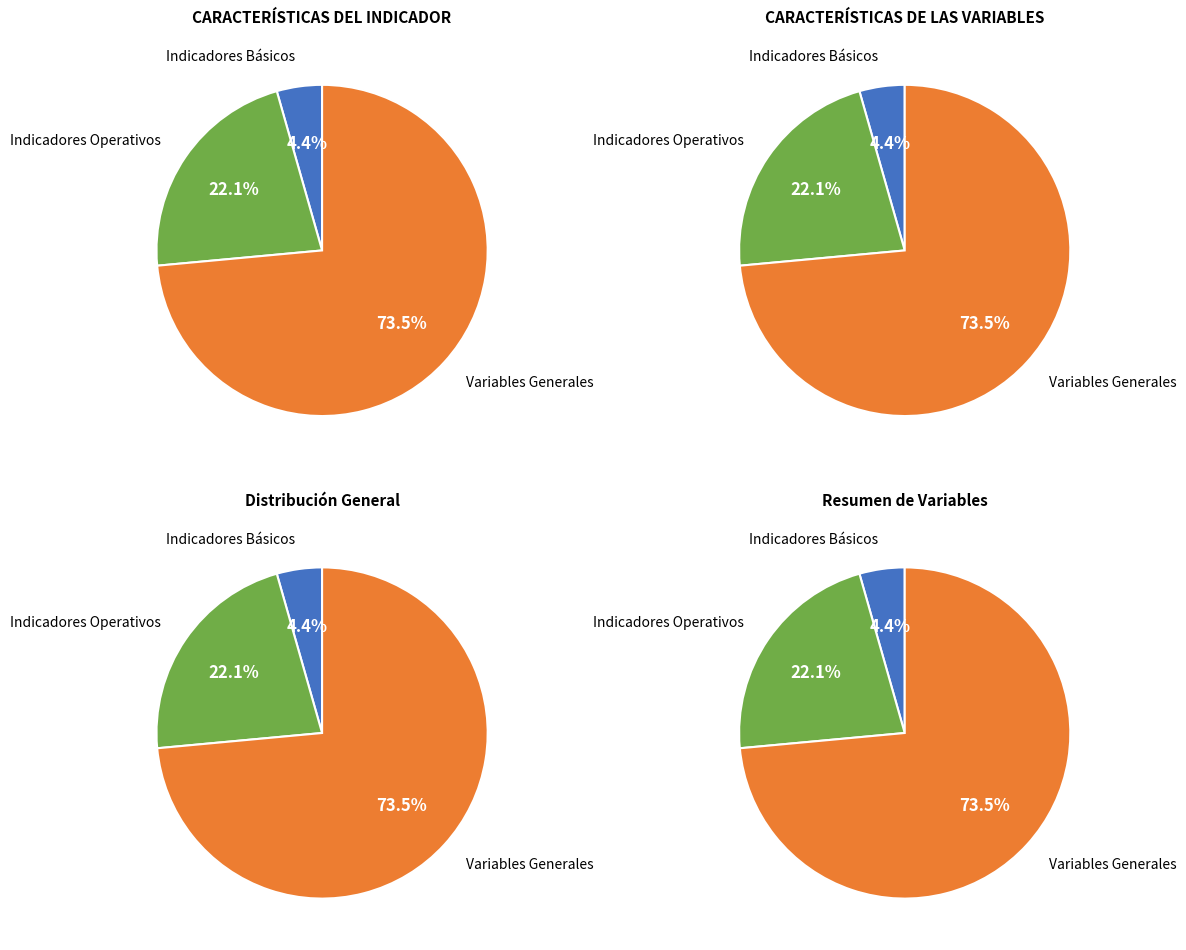

Which series has the largest range (max minus min)?

CARACTERÍSTICAS DEL INDICADOR